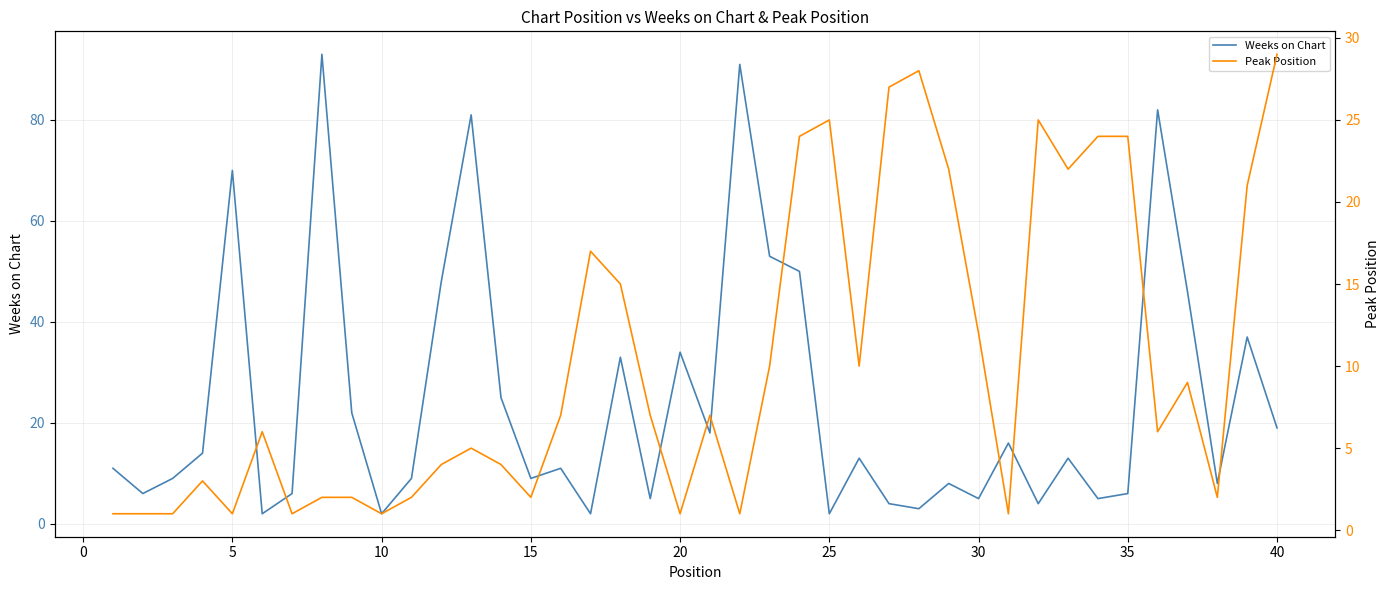

Reading left to right, what are all the values shown in this chart?

Weeks on Chart: 11	6	9	14	70	2	6	93	22	2	9	48	81	25	9	11	2	33	5	34	18	91	53	50	2	13	4	3	8	5	16	4	13	5	6	82	46	8	37	19
Peak Position: 1	1	1	3	1	6	1	2	2	1	2	4	5	4	2	7	17	15	7	1	7	1	10	24	25	10	27	28	22	12	1	25	22	24	24	6	9	2	21	29